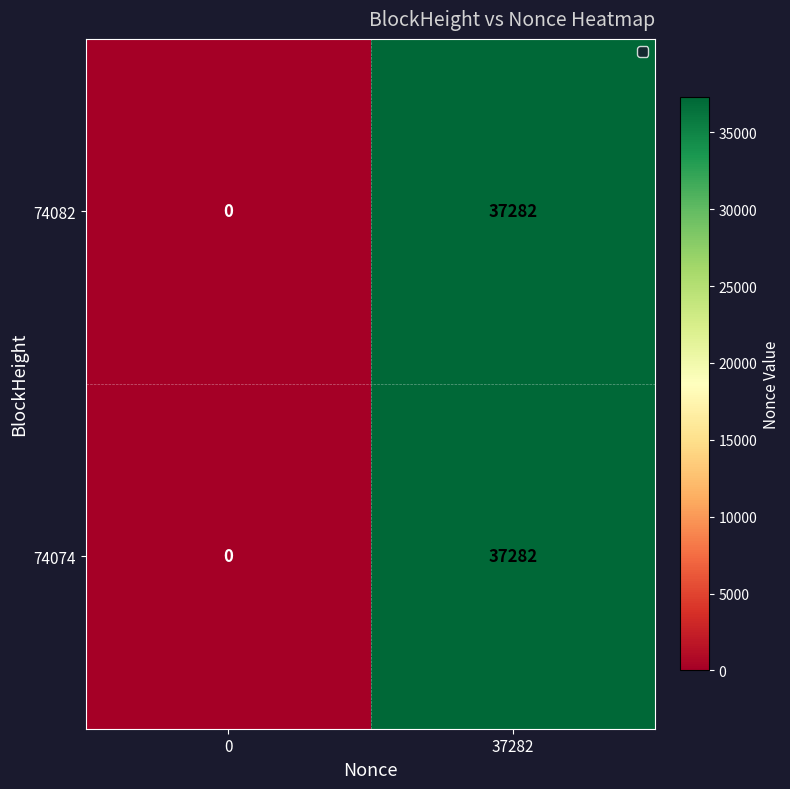

The 74082 series shows 37282 at 37282. True or false?

True